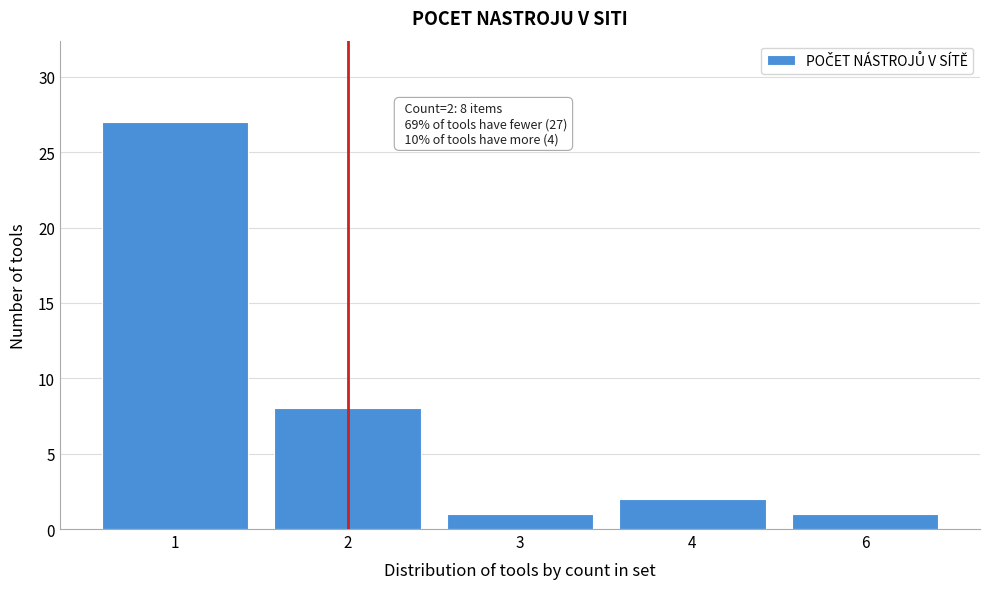

Reading left to right, list all the values displayed in this chart.

1=27	2=8	3=1	4=2	6=1